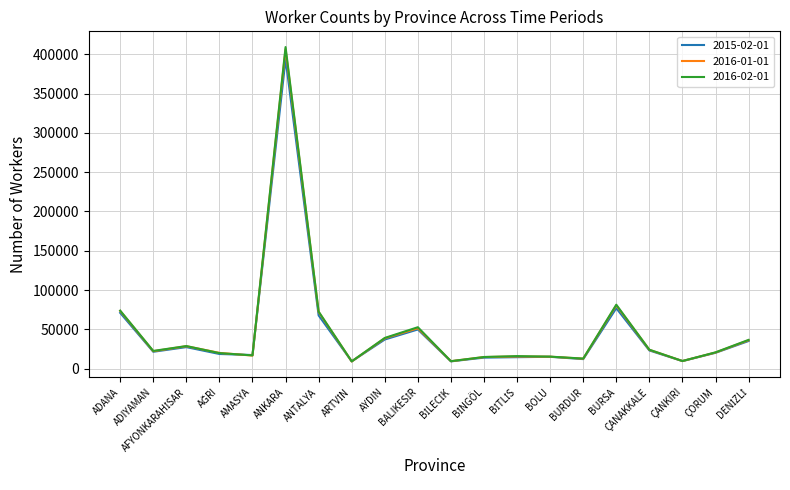

What is the total value across all series at ÇANKIRI?

29474